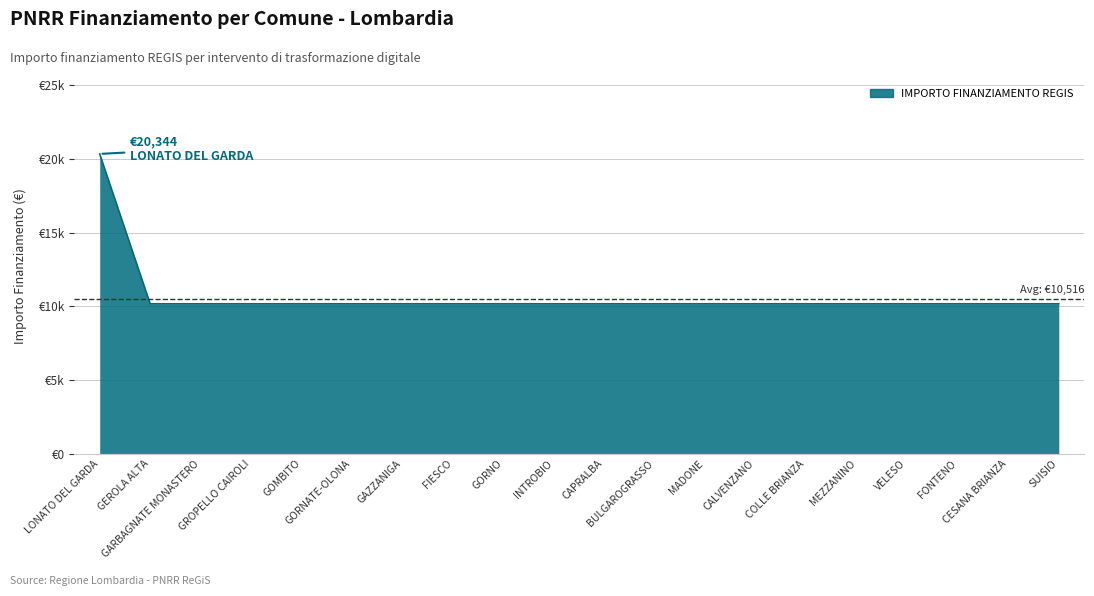

What is the ratio of the value at CAPRALBA to the value at COLLE BRIANZA?

1.0